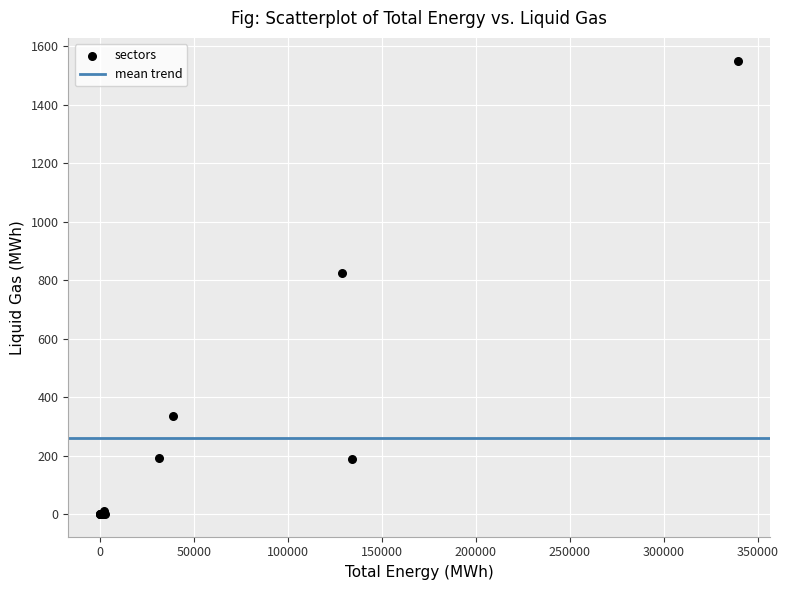

What Y value in the scatter plot is closest to 775?

824.8